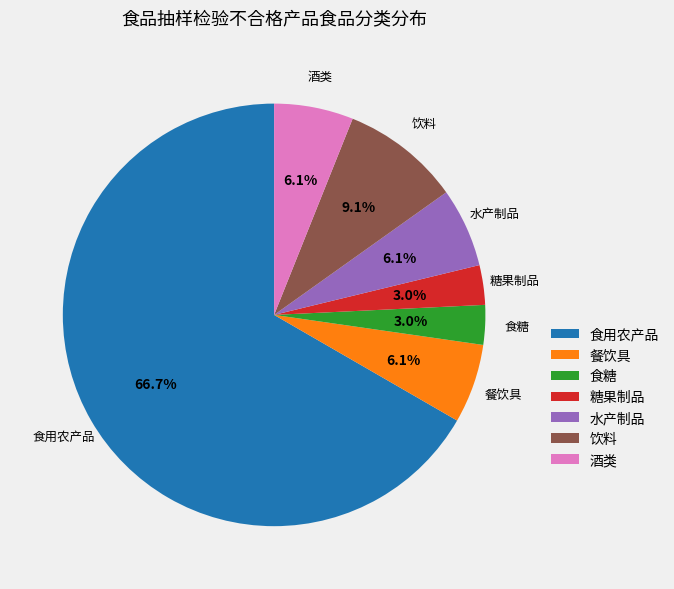

To the nearest percent, what is the difference between the largest and smallest slice percentages?

64%